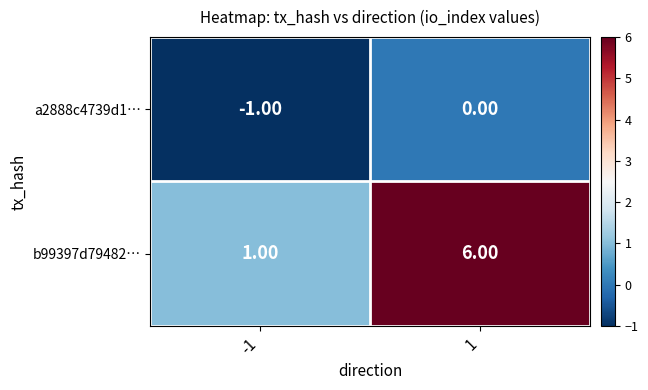

What is the sum of all b99397d79482… values?

7